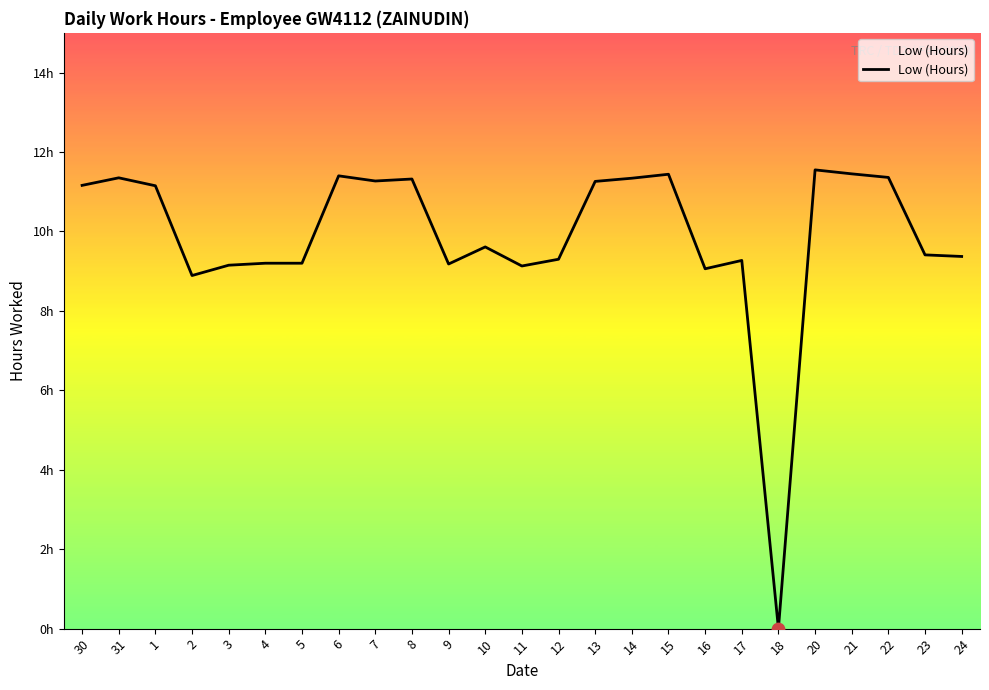

Approximately how many times larger is the value at 7 compared to 2?

1.3